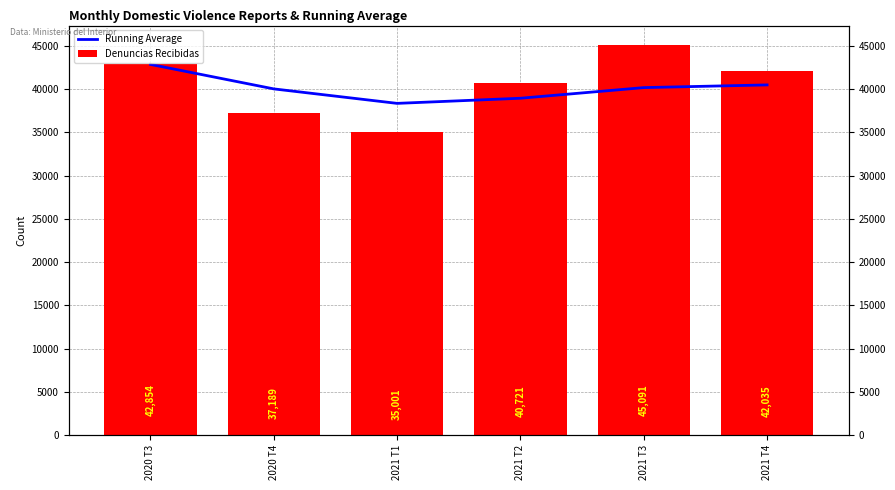

The Denuncias Recibidas series shows 40721.0 at 2021 T2. True or false?

True